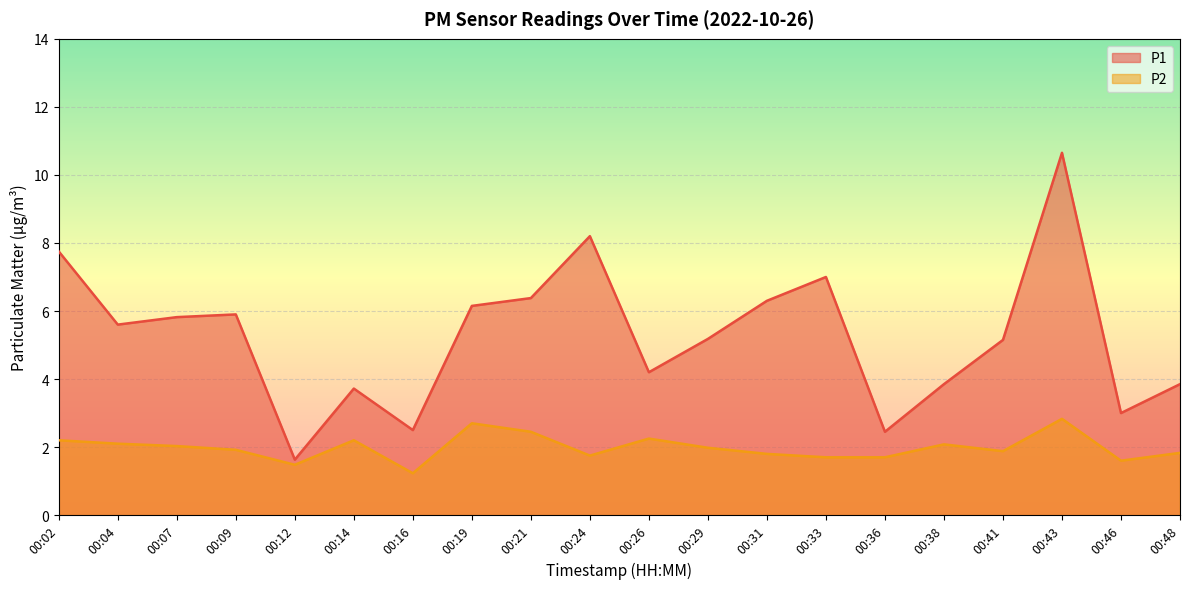

How many lines are shown in the chart?

2